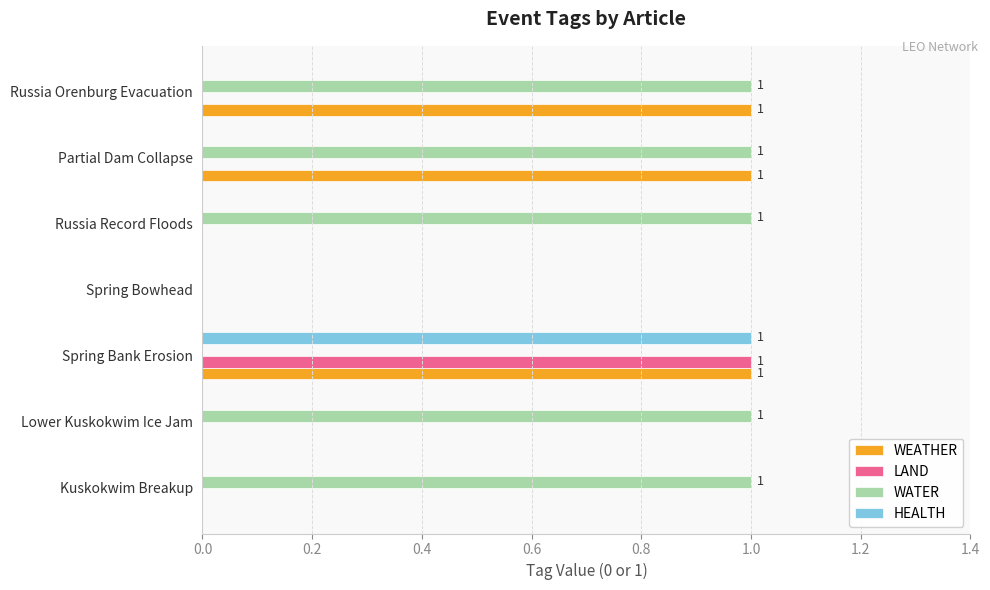

Between Kuskokwim Breakup and Russia Orenburg Evacuation, which series saw the biggest shift?

WEATHER